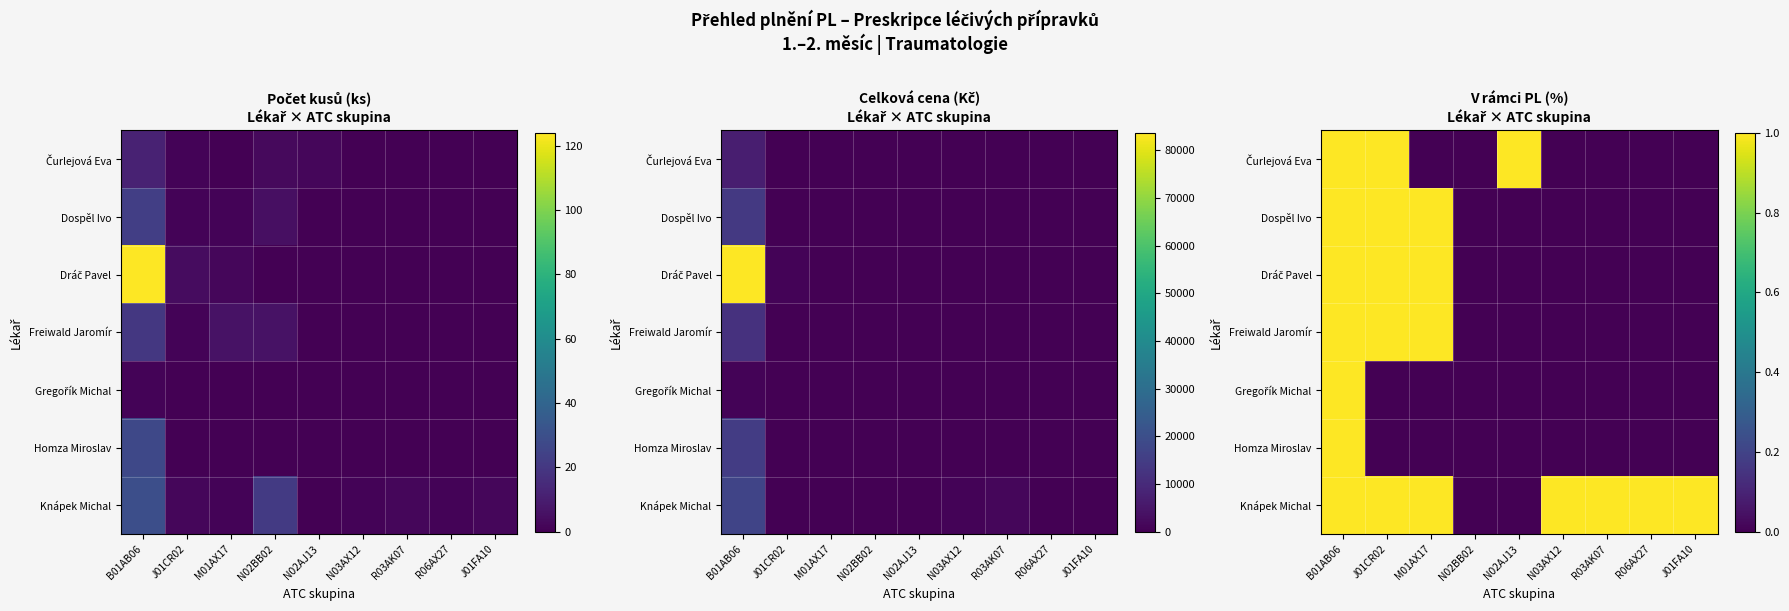

Is it true that Knápek Michal equals 0 at N02BB02?

True